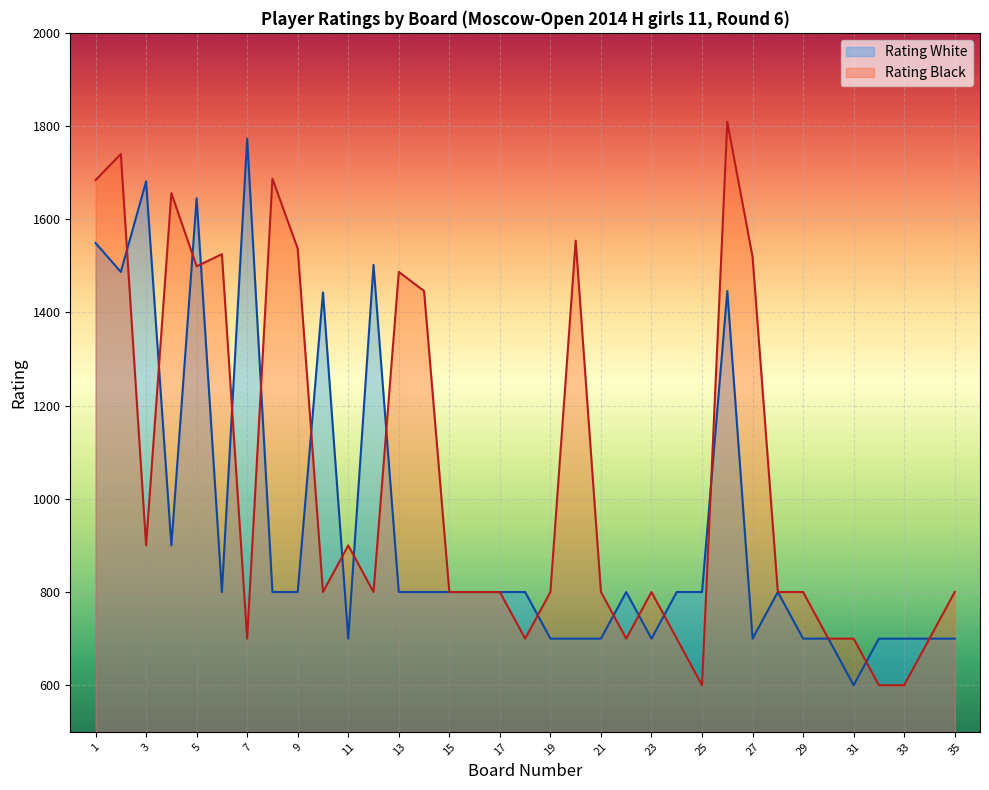

The Rating Black series shows 1309 at 16. True or false?

False